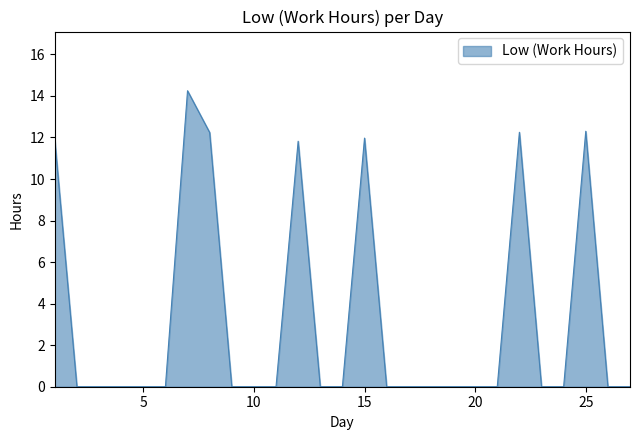

Reading left to right, list all the values displayed in this chart.

11.9	0.0	0.0	0.0	0.0	0.0	14.2	12.2	0.0	0.0	0.0	11.8	0.0	0.0	12.0	0.0	0.0	0.0	0.0	0.0	0.0	12.2	0.0	0.0	12.3	0.0	0.0